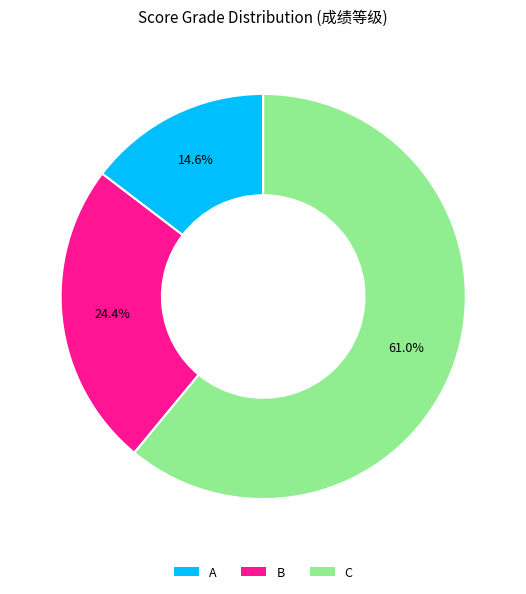

Is there any slice that represents more than half of the pie?

Yes